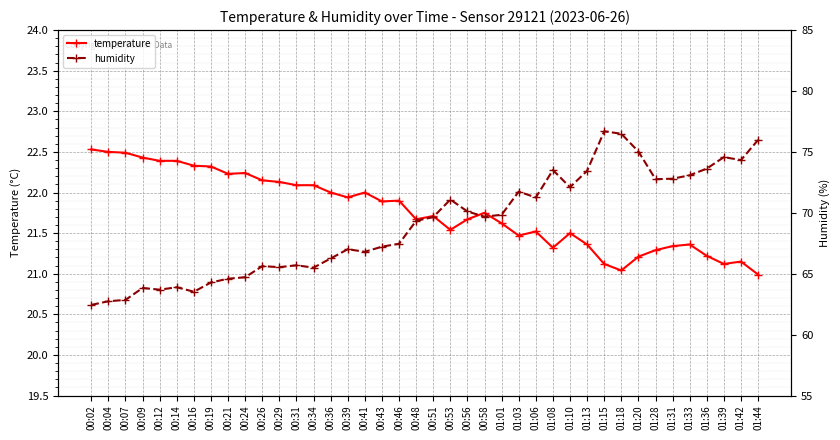

Between 01:13 and 01:36, which series saw the biggest shift?

humidity